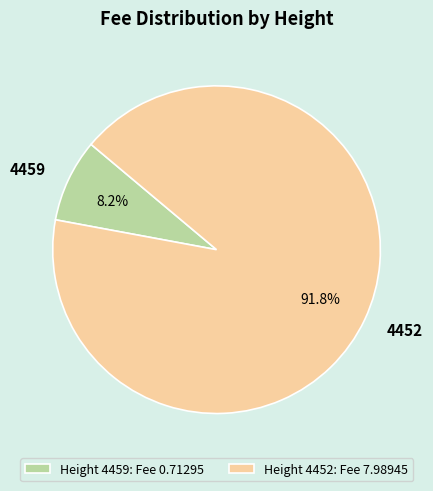

Is the sum of 4459 and 4452 greater than half?

Yes